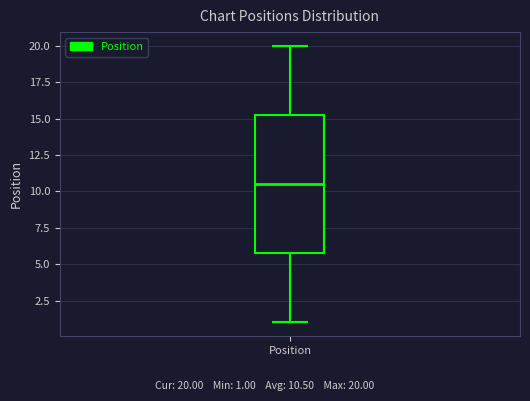

Transcribe this box plot: give where the median line is, the range the box spans, and where the two whiskers end, as read against the y-axis. The values are not printed on the chart, so give them approximately, as read against the axis.

median 10.5, box 6.0 to 15.5, whiskers 1.0 to 20.0